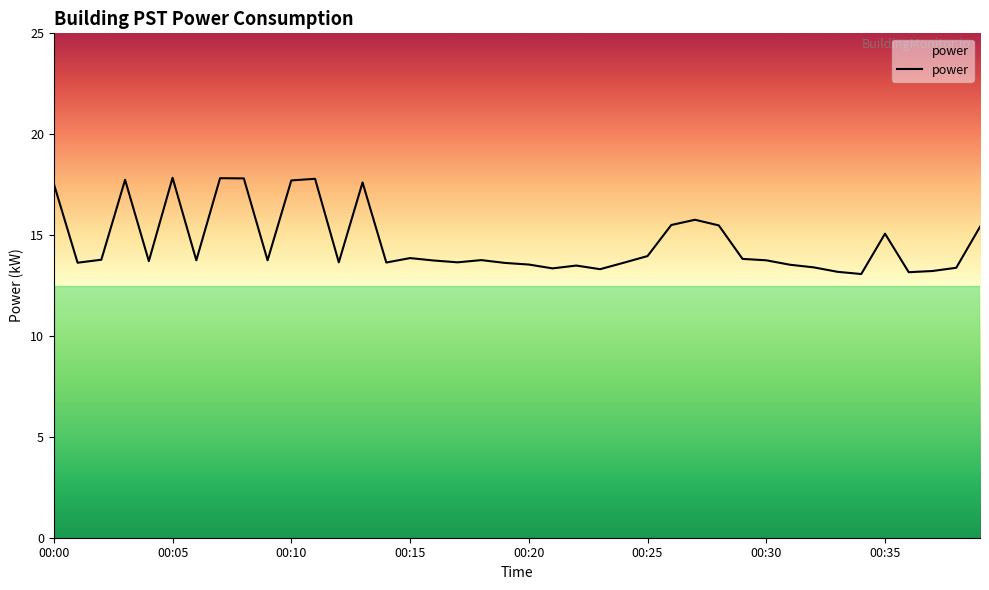

What is the difference between the maximum and minimum values?

4.8